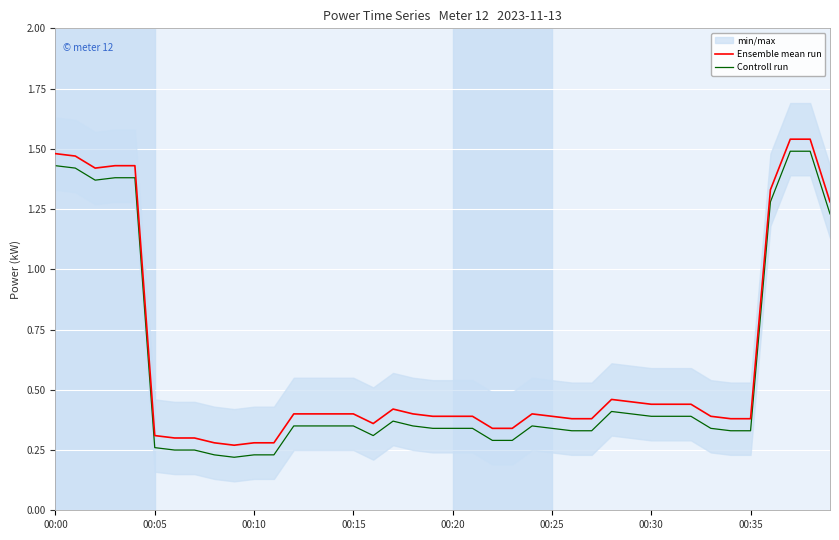

Reading left to right, transcribe all the data shown in this chart.

Ensemble mean run: 1.5	1.5	1.4	1.4	1.4	0.3	0.3	0.3	0.3	0.3	0.3	0.3	0.4	0.4	0.4	0.4	0.4	0.4	0.4	0.4	0.4	0.4	0.3	0.3	0.4	0.4	0.4	0.4	0.5	0.5	0.4	0.4	0.4	0.4	0.4	0.4	1.3	1.5	1.5	1.3
Controll run: 1.4	1.4	1.4	1.4	1.4	0.3	0.2	0.2	0.2	0.2	0.2	0.2	0.4	0.4	0.4	0.4	0.3	0.4	0.4	0.3	0.3	0.3	0.3	0.3	0.4	0.3	0.3	0.3	0.4	0.4	0.4	0.4	0.4	0.3	0.3	0.3	1.3	1.5	1.5	1.2